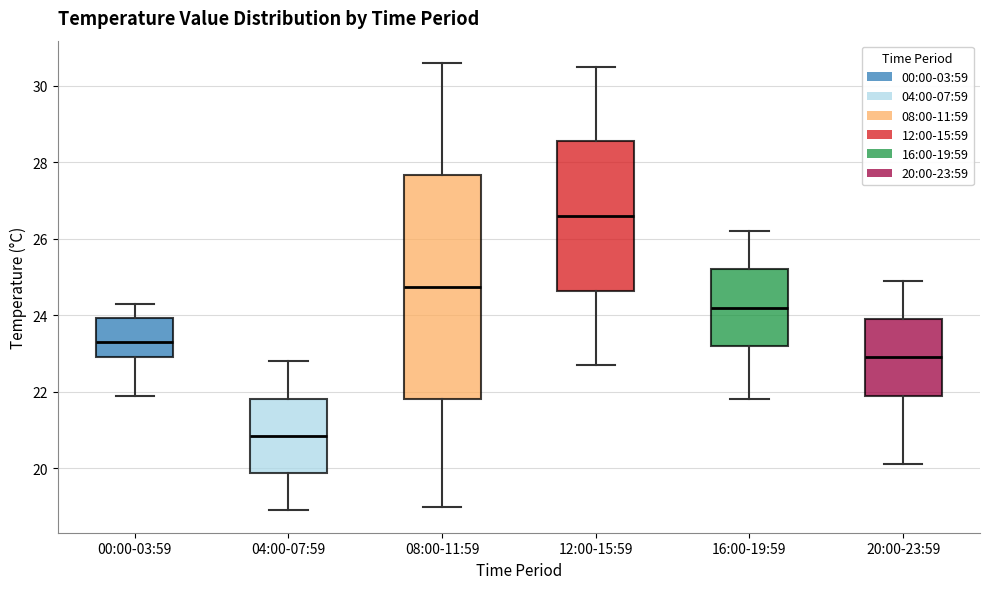

Where does the lower whisker of the box for 20:00-23:59 end on the y-axis? The values are not printed on the chart, so give them approximately, as read against the axis.

20.2